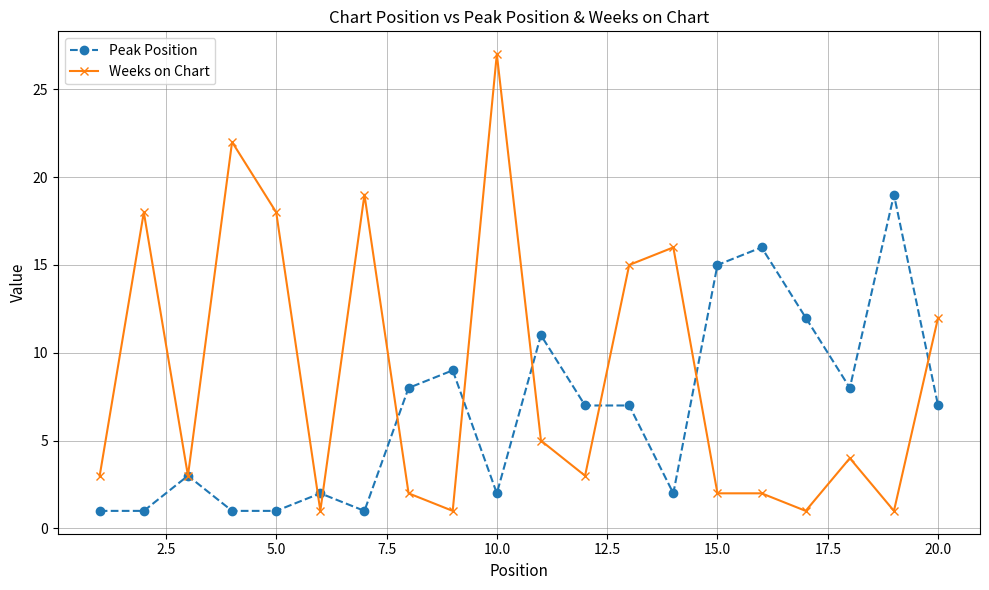

Which series has the largest total across all categories?

Weeks on Chart